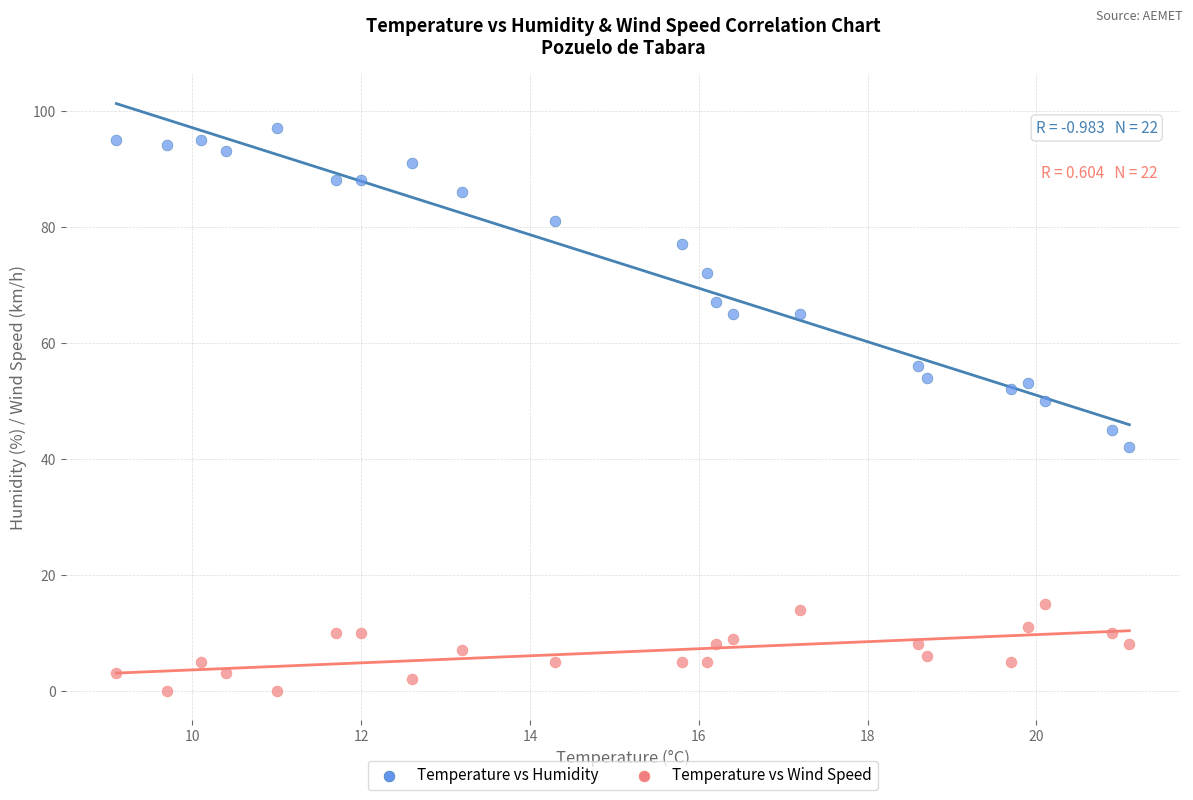

Which series reaches the minimum Y coordinate?

Temperature vs Wind Speed